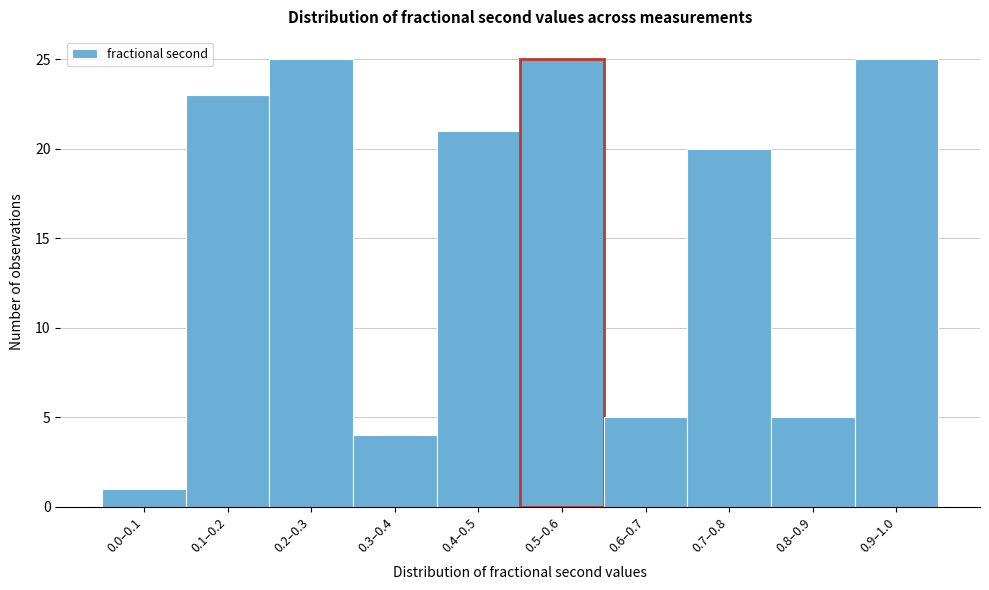

Reading left to right, transcribe all the data shown in this chart.

1	23	25	4	21	25	5	20	5	25